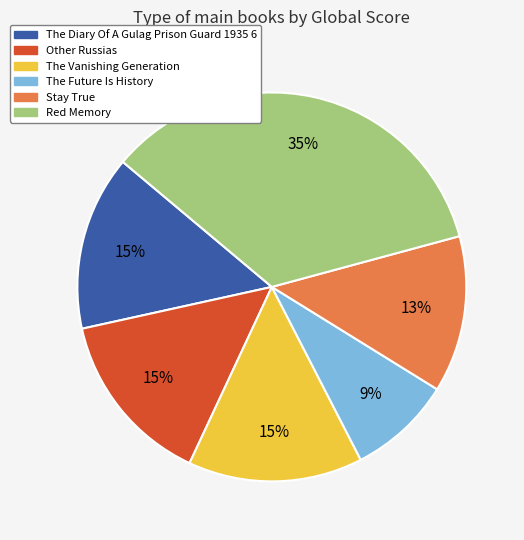

Which has a higher value, Red Memory or Other Russias?

Red Memory